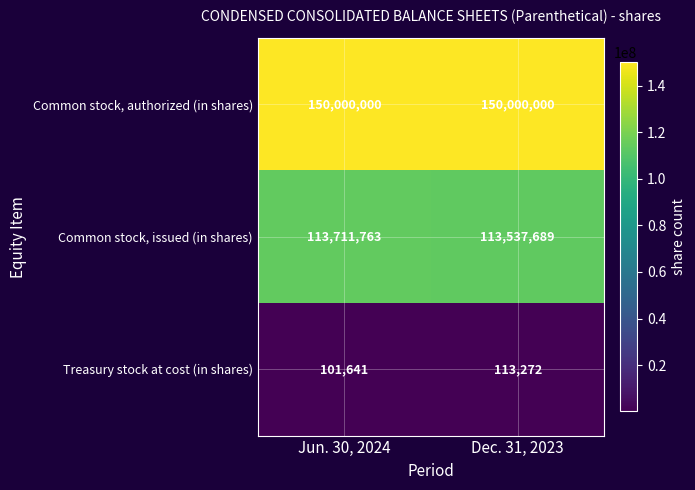

At Jun. 30, 2024, list the series in order from smallest to largest.

Treasury stock at cost (in shares), Common stock, issued (in shares), Common stock, authorized (in shares)